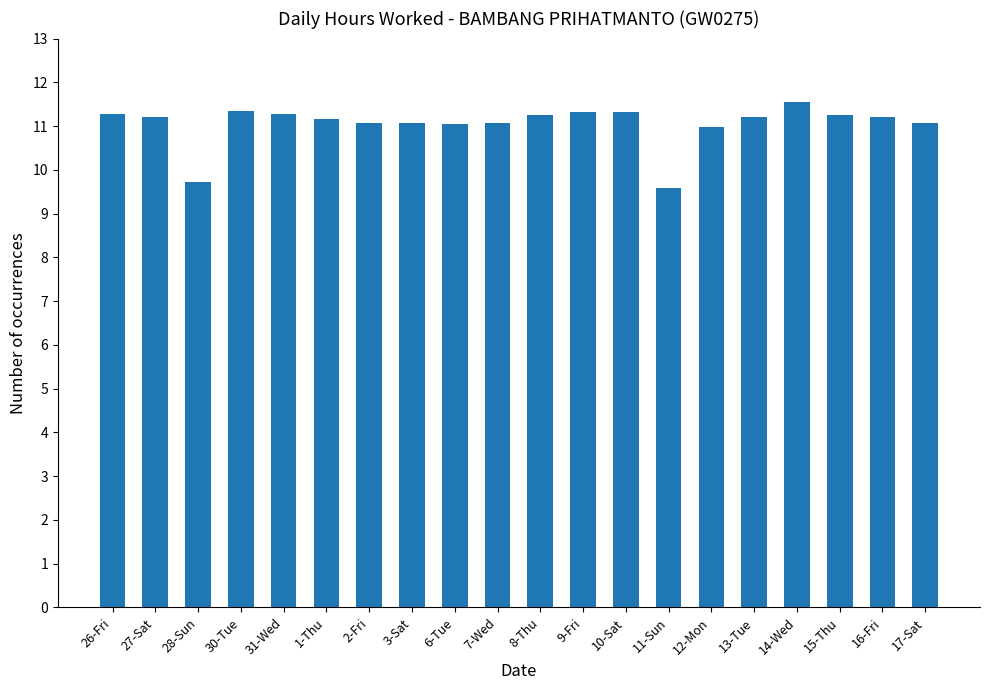

How many categories are shown in the chart?

20